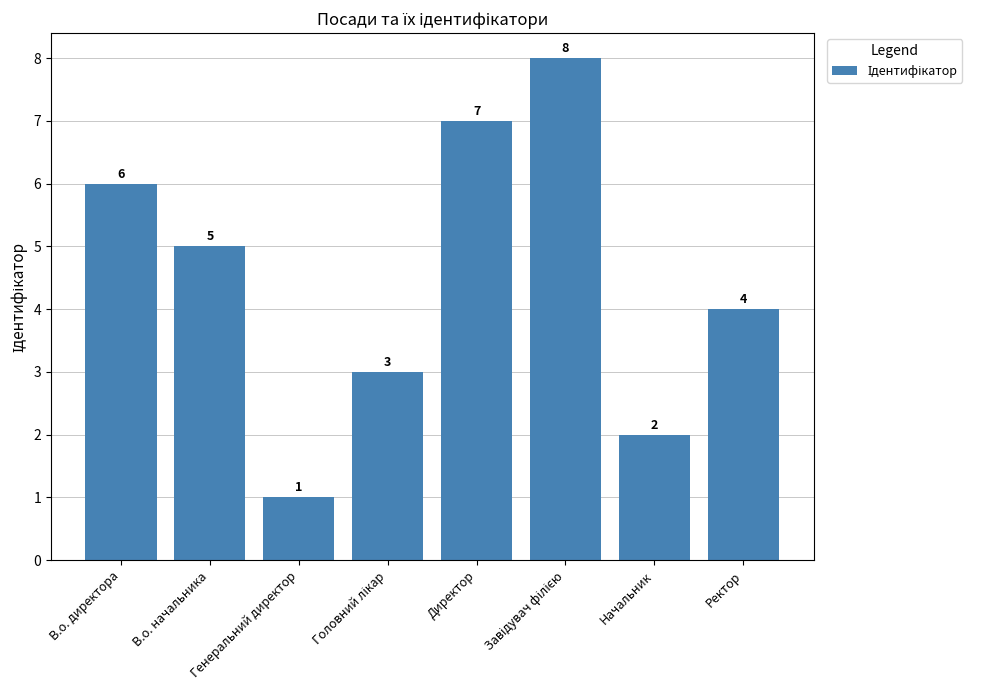

What is the greatest value displayed?

8